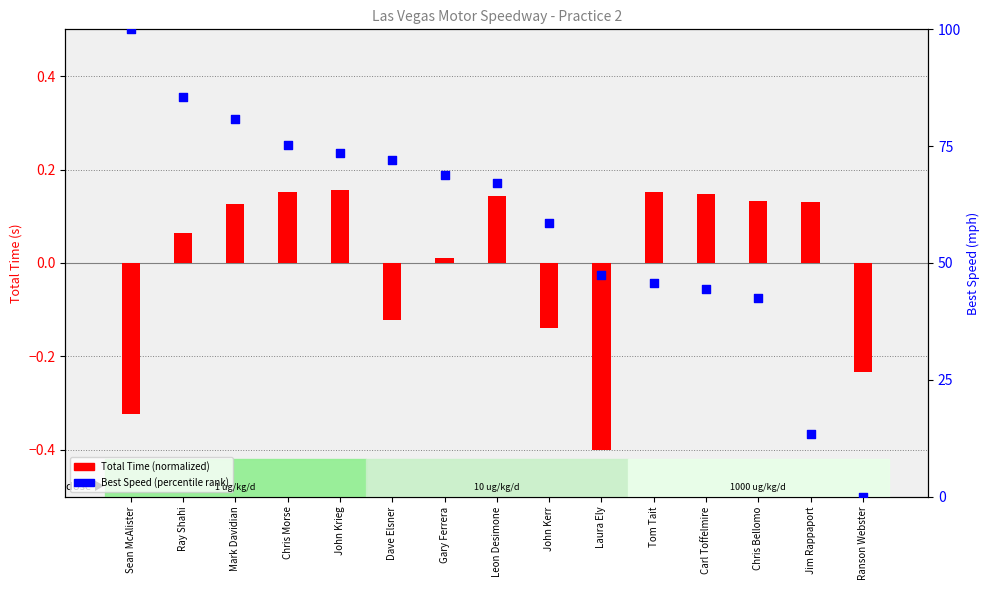

Which series reaches the minimum Y coordinate?

Total Time (normalized)